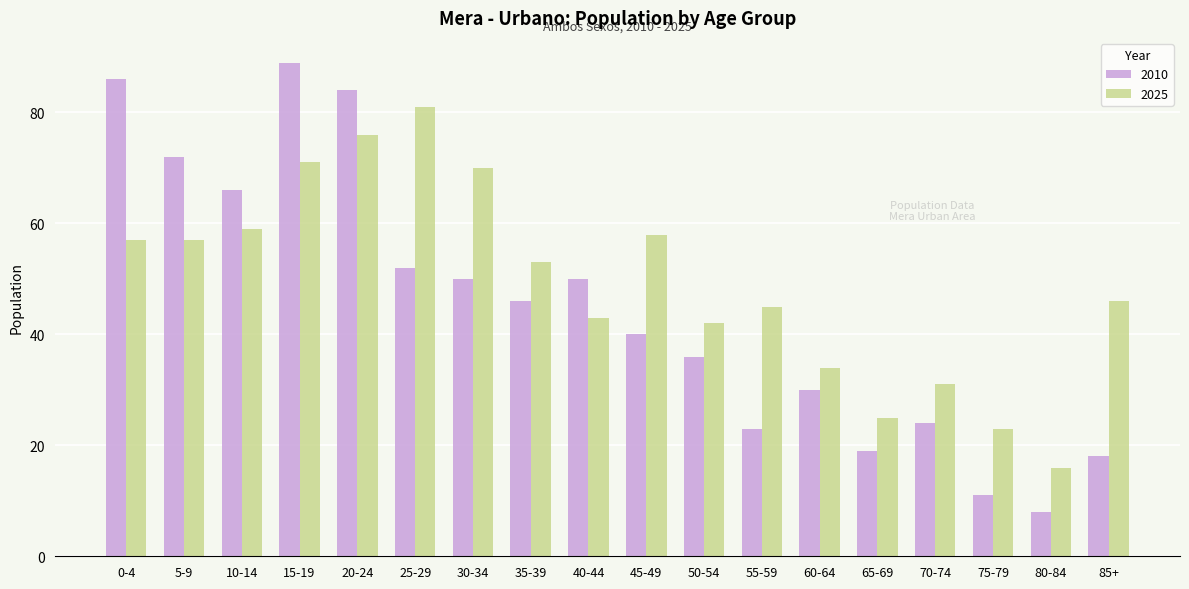

What is the difference between the second highest and second lowest values in the 2010 series?

75